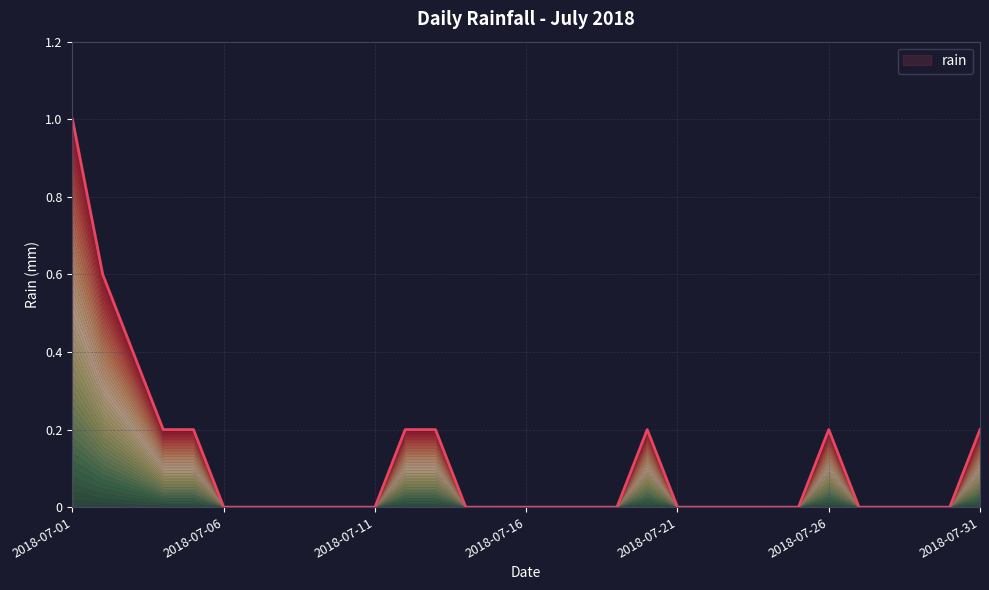

At which category does the data reach its first local peak?

2018-07-20